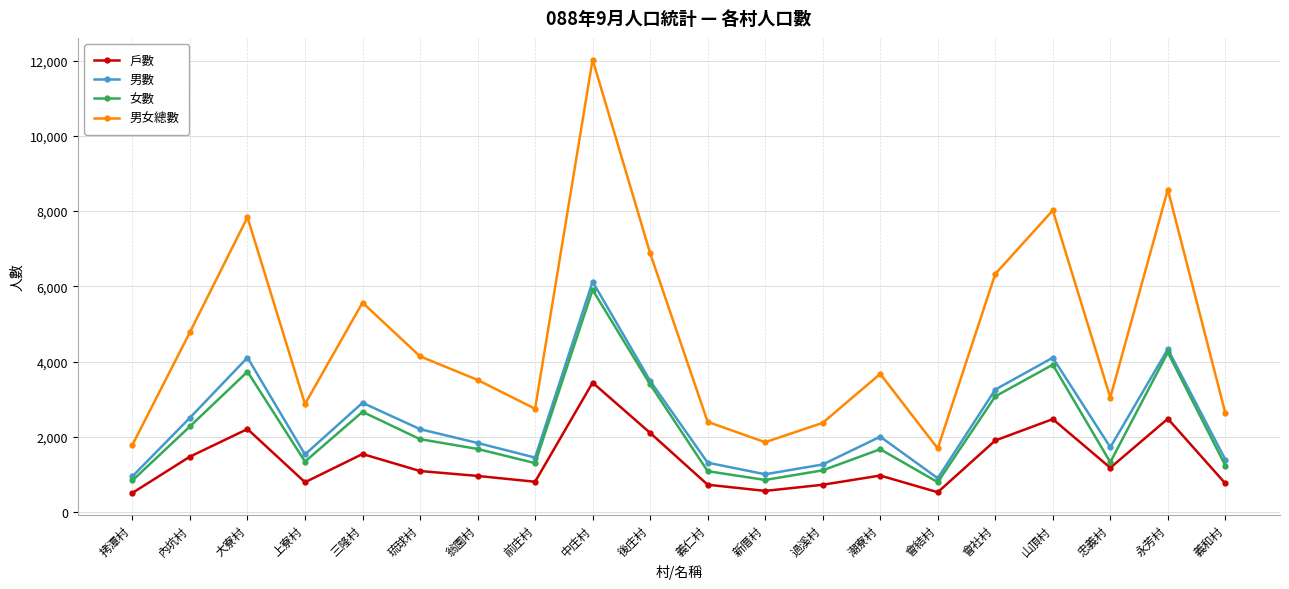

What is the minimum value shown in the chart?

507